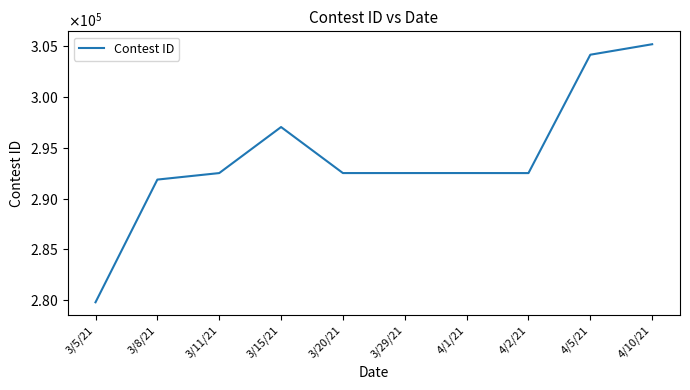

Is this an area chart (filled region under the line)?

No